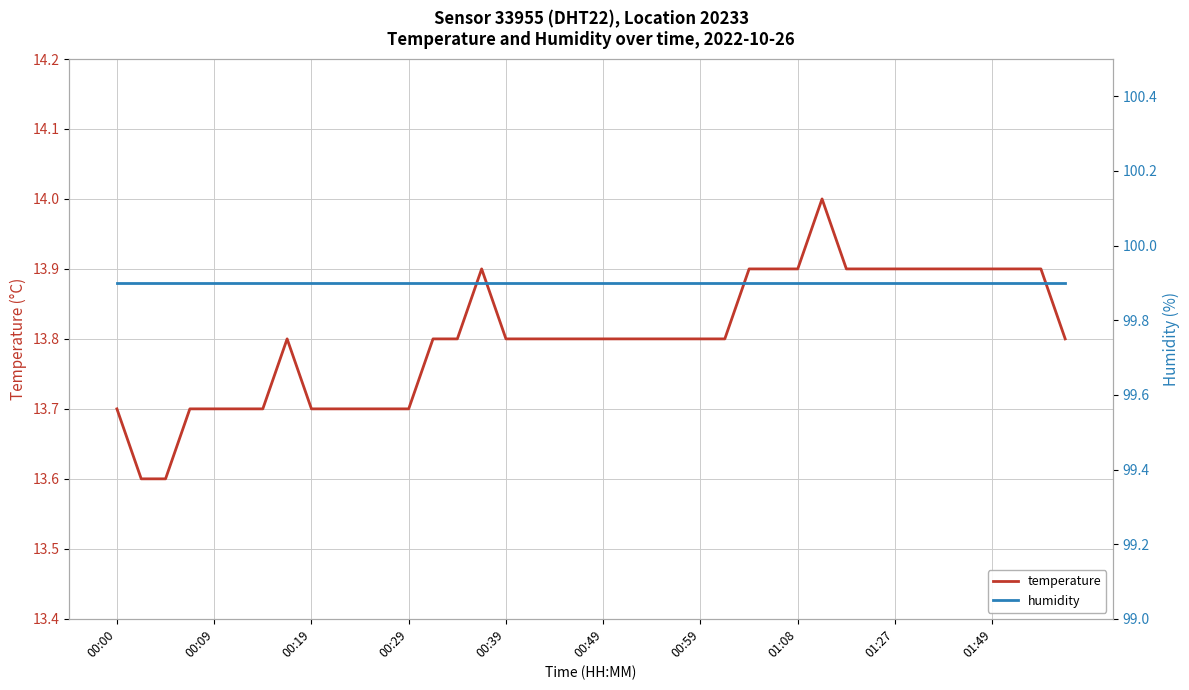

True or false: temperature has more than 1 points higher than both neighbors.

True